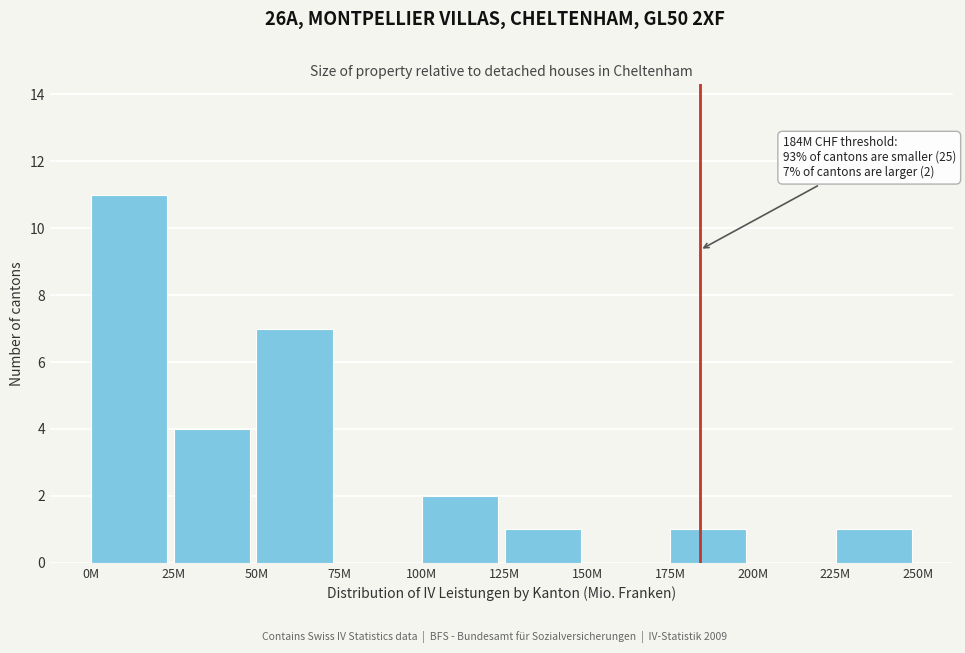

Reading left to right, transcribe all the data shown in this chart.

0M=11	25M=4	50M=7	75M=0	100M=2	125M=1	150M=0	175M=1	200M=0	225M=1